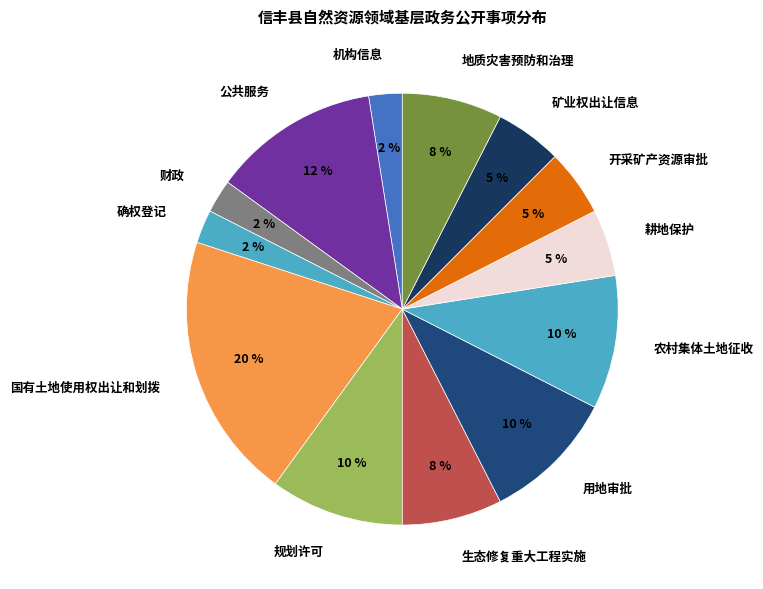

Is it true that 公共服务 is 20% of the pie?

False